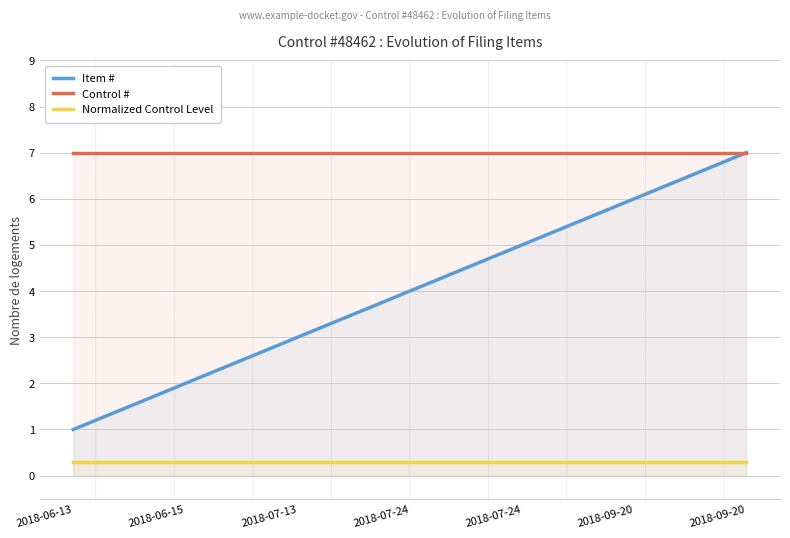

What value does the Control # series have at 2018-07-24?

7.0